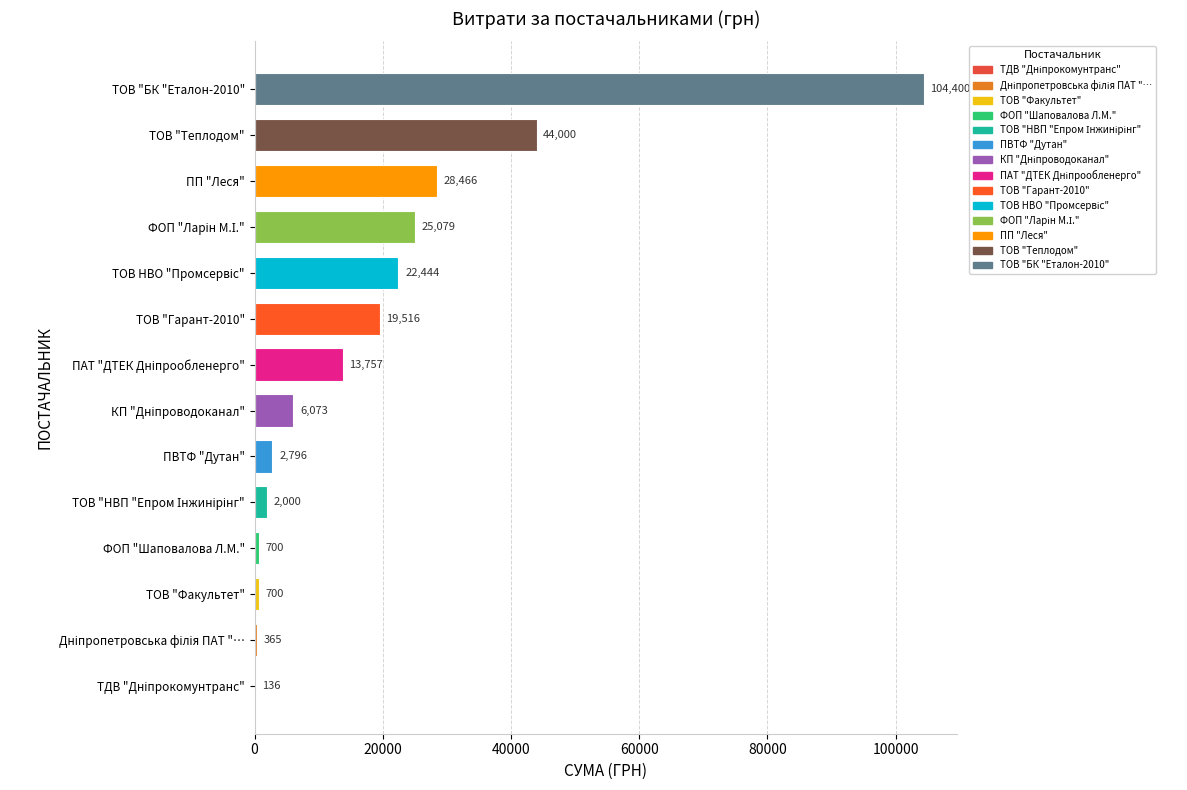

What is the change in value from ТОВ "Факультет" to ТОВ "БК "Еталон-2010"?

+103700.0